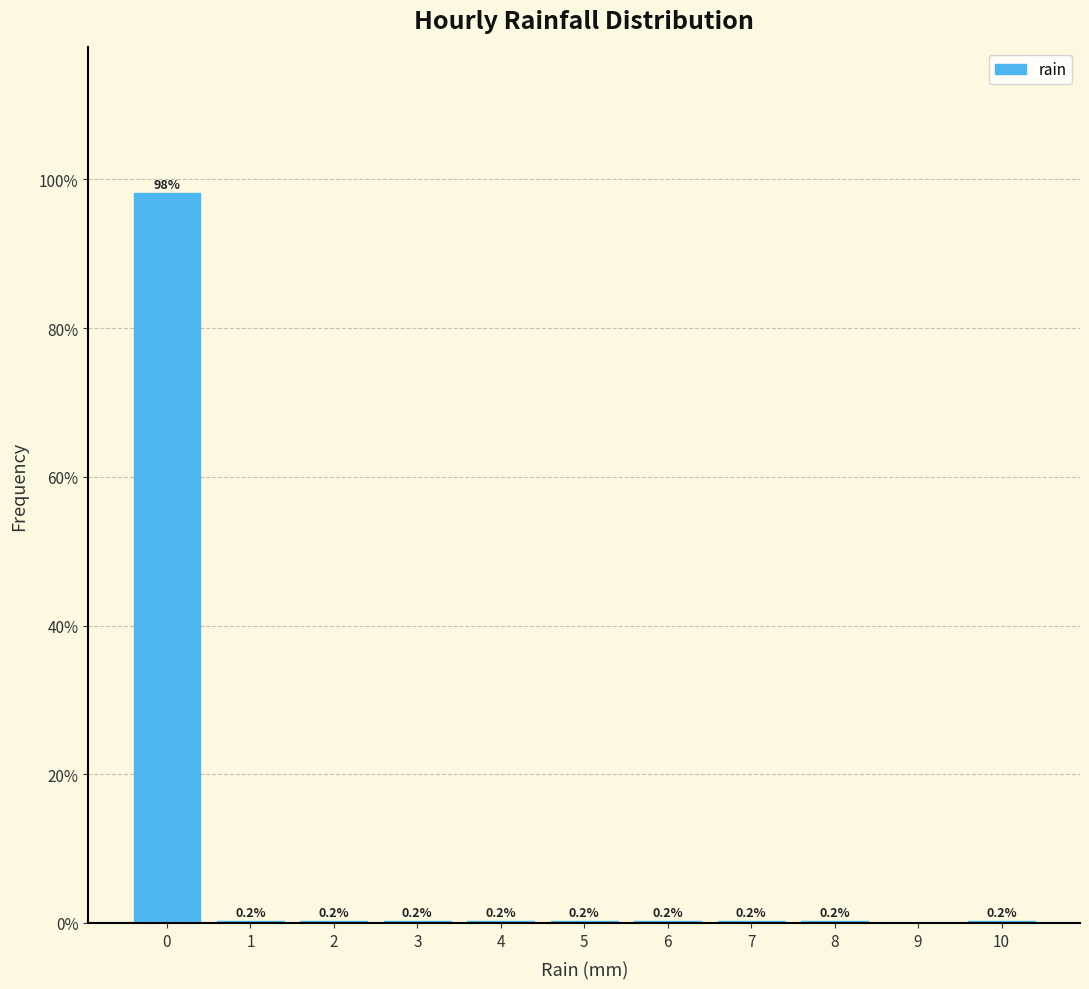

Reading right to left, list all the values displayed in this chart.

10=0.2	9=0.0	8=0.2	7=0.2	6=0.2	5=0.2	4=0.2	3=0.2	2=0.2	1=0.2	0=98.1